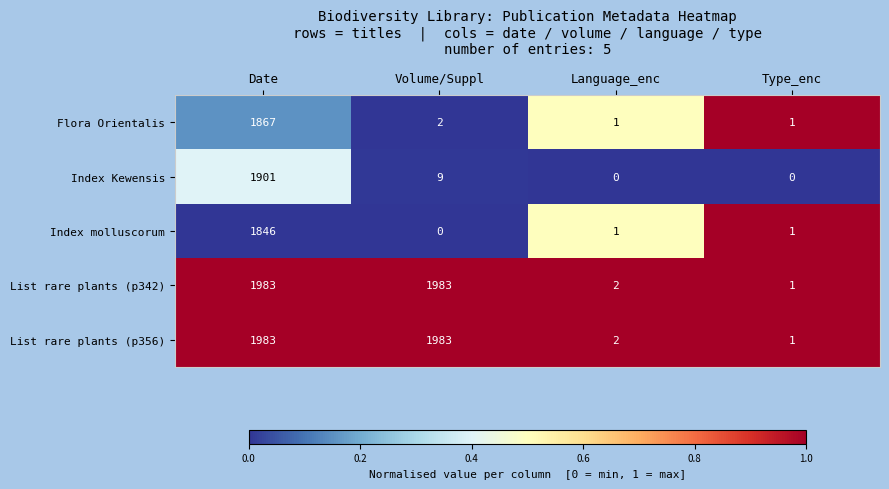

The Index molluscorum series shows 1 at Language_enc. True or false?

True